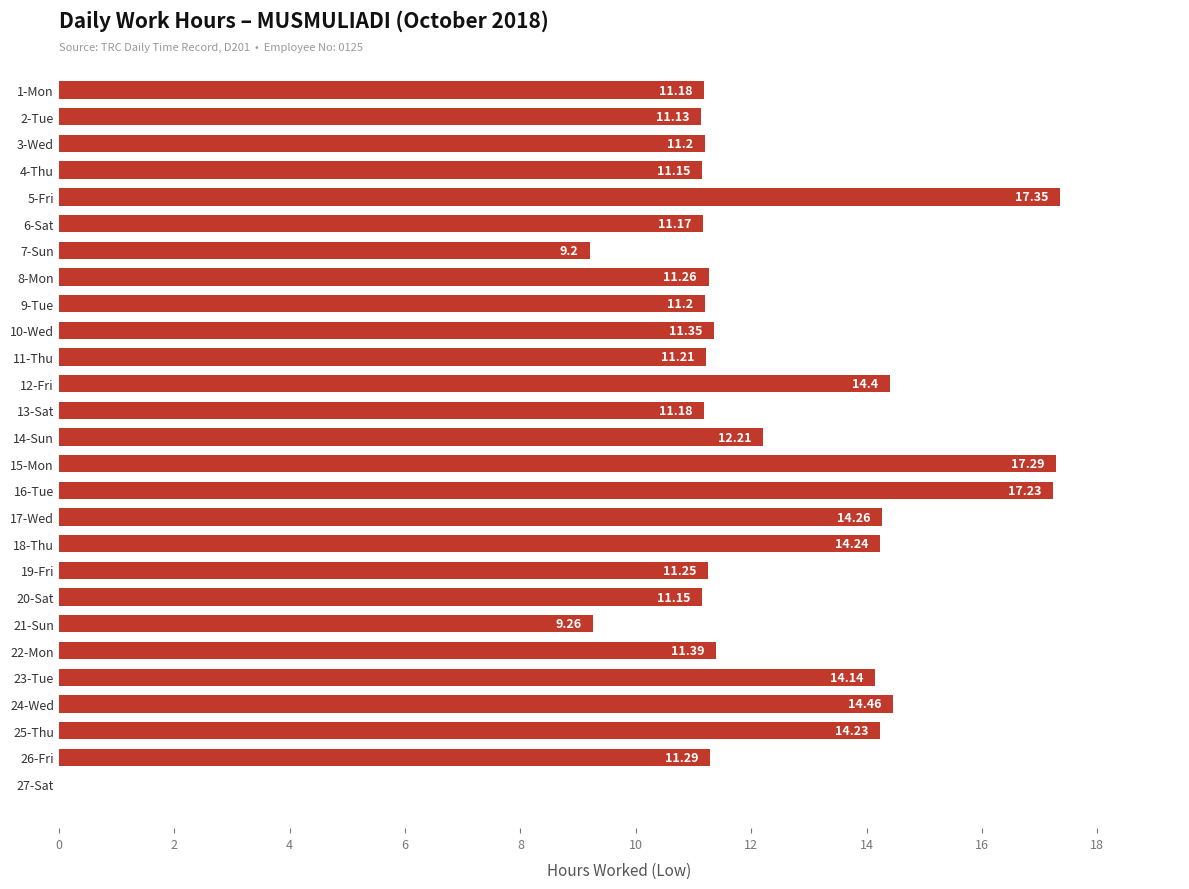

What is the sum of all values?

325.4